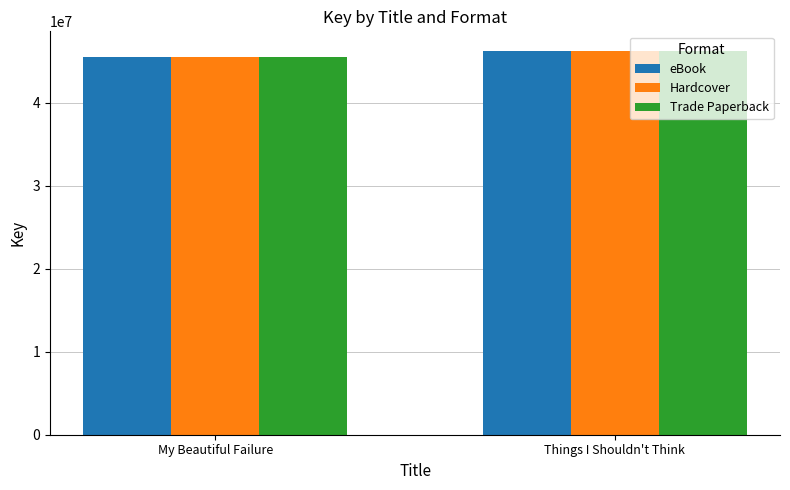

What position from the right is My Beautiful Failure?

2